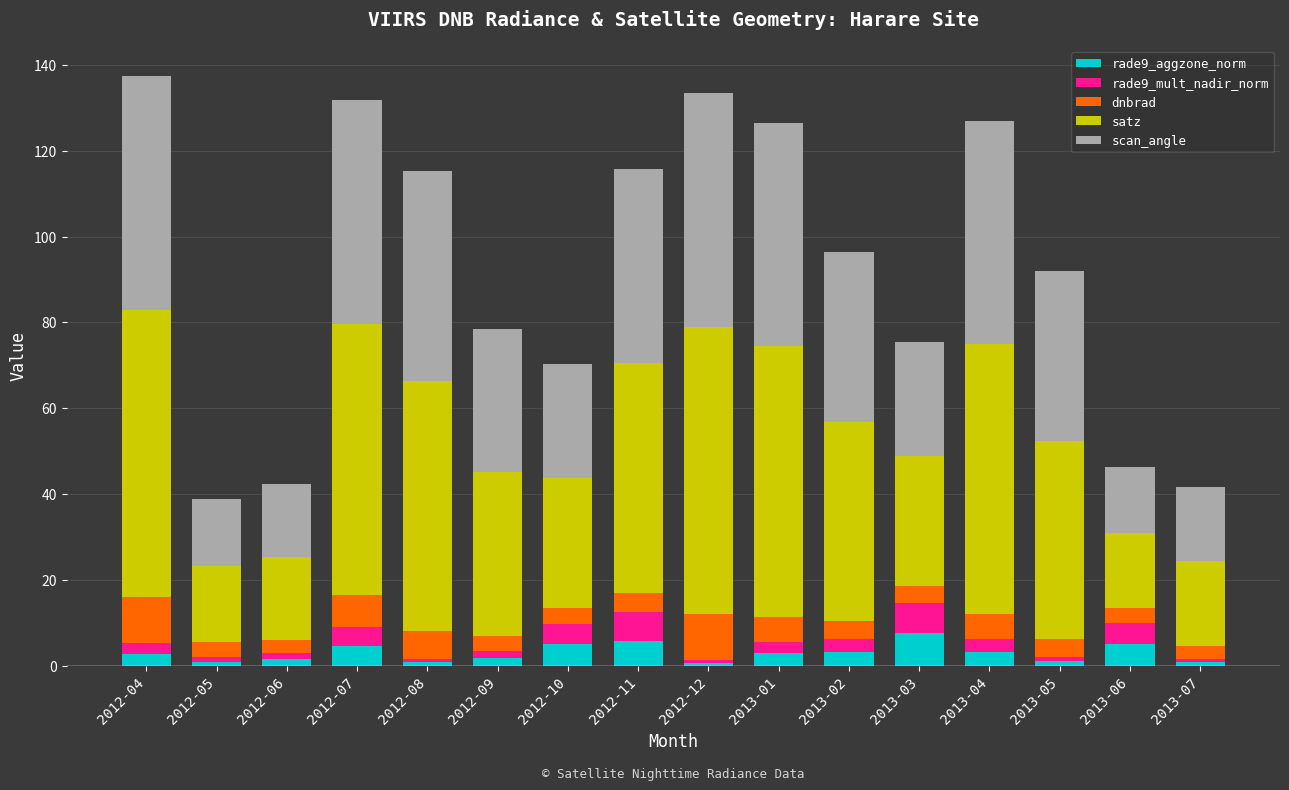

What is the total value across all series at 2013-04?

127.0